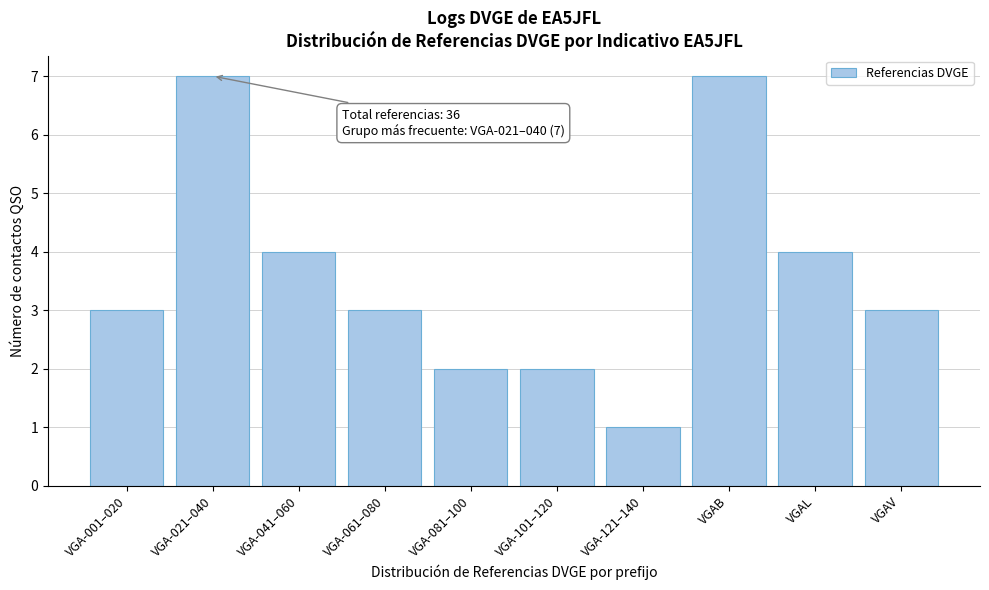

Reading left to right, transcribe all the data shown in this chart.

VGA-001–020=3	VGA-021–040=7	VGA-041–060=4	VGA-061–080=3	VGA-081–100=2	VGA-101–120=2	VGA-121–140=1	VGAB=7	VGAL=4	VGAV=3